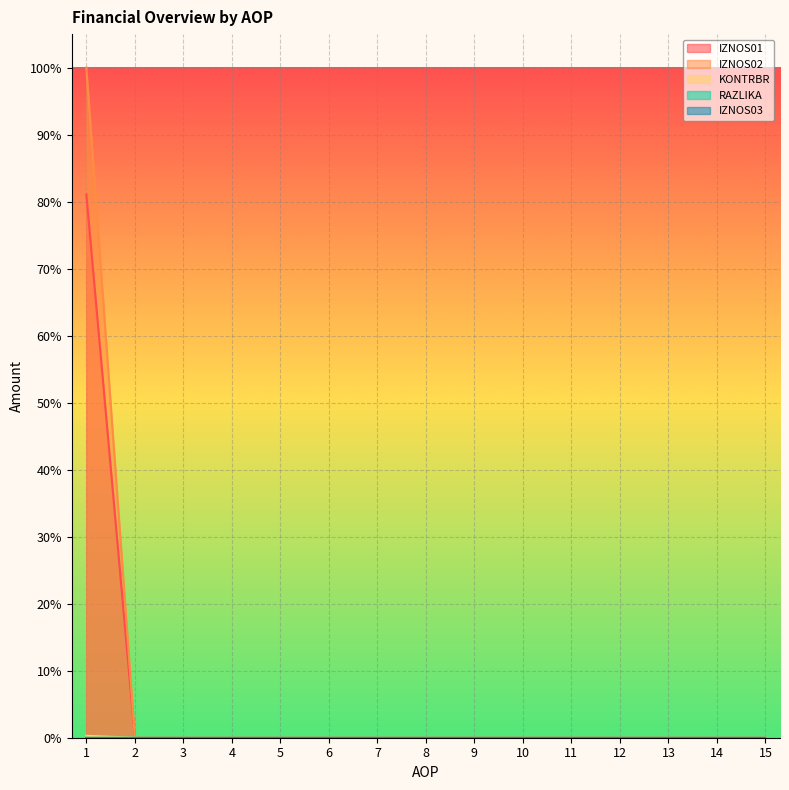

True or false: KONTRBR and IZNOS02 cross at least once.

False